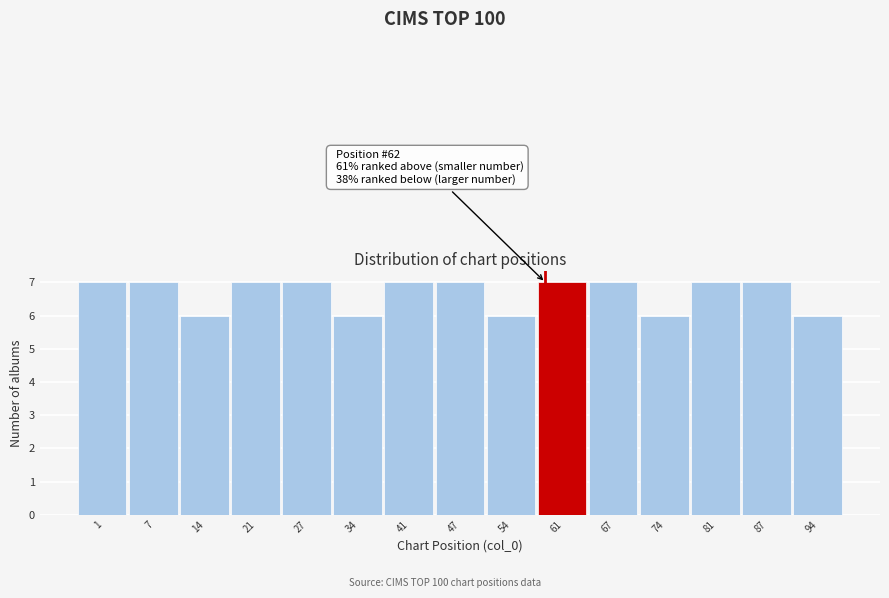

Reading left to right, transcribe all the data shown in this chart.

1=7	7=7	14=6	21=7	27=7	34=6	41=7	47=7	54=6	61=7	67=7	74=6	81=7	87=7	94=6